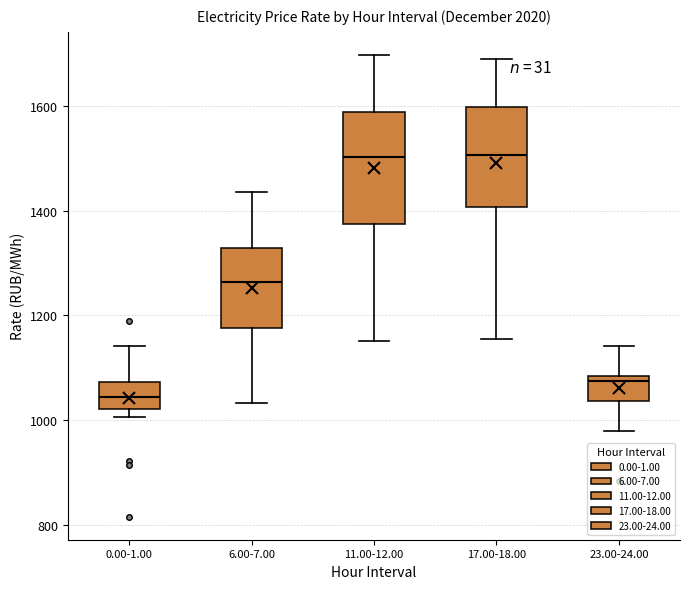

Reading left to right, read every box against the y-axis: the position of its median line, the range the box covers, and the ends of its whiskers. The values are not printed on the chart, so give them approximately, as read against the axis.

0.00-1.00: median 1040, box 1020 to 1080, whiskers 1000 to 1140
6.00-7.00: median 1260, box 1180 to 1320, whiskers 1040 to 1440
11.00-12.00: median 1500, box 1380 to 1580, whiskers 1160 to 1700
17.00-18.00: median 1500, box 1400 to 1600, whiskers 1160 to 1680
23.00-24.00: median 1080 (just below the box's upper edge), box 1040 to 1080, whiskers 980 to 1140